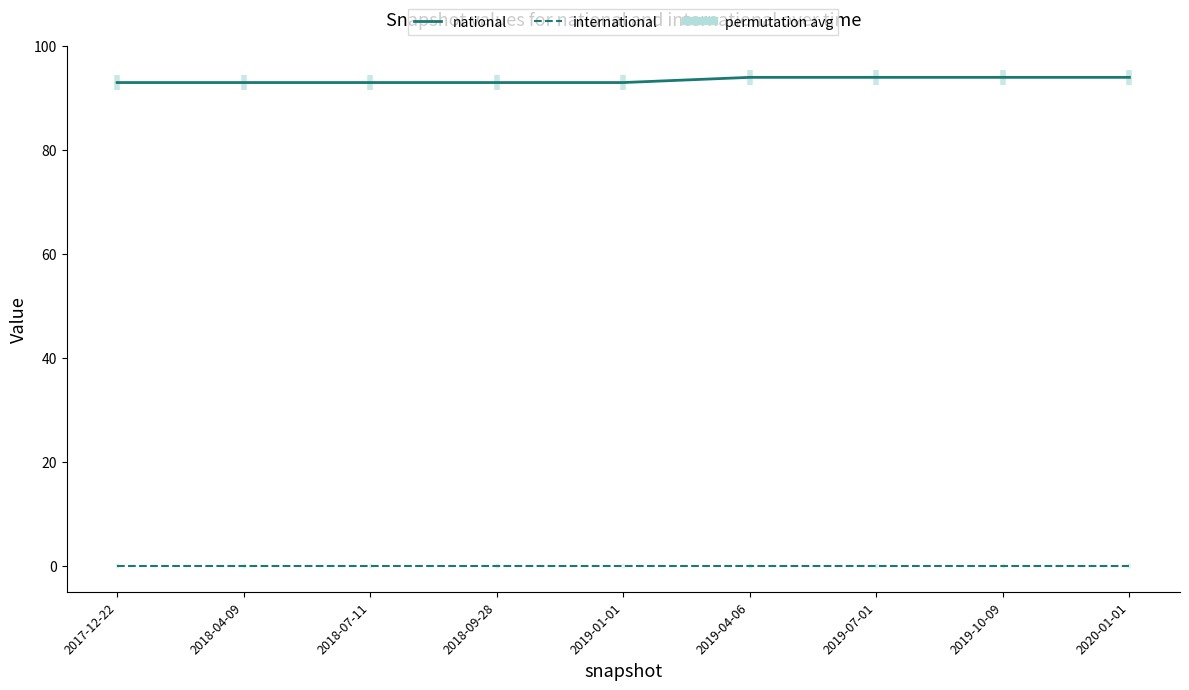

What is the total value across all series at 2018-04-09?

93